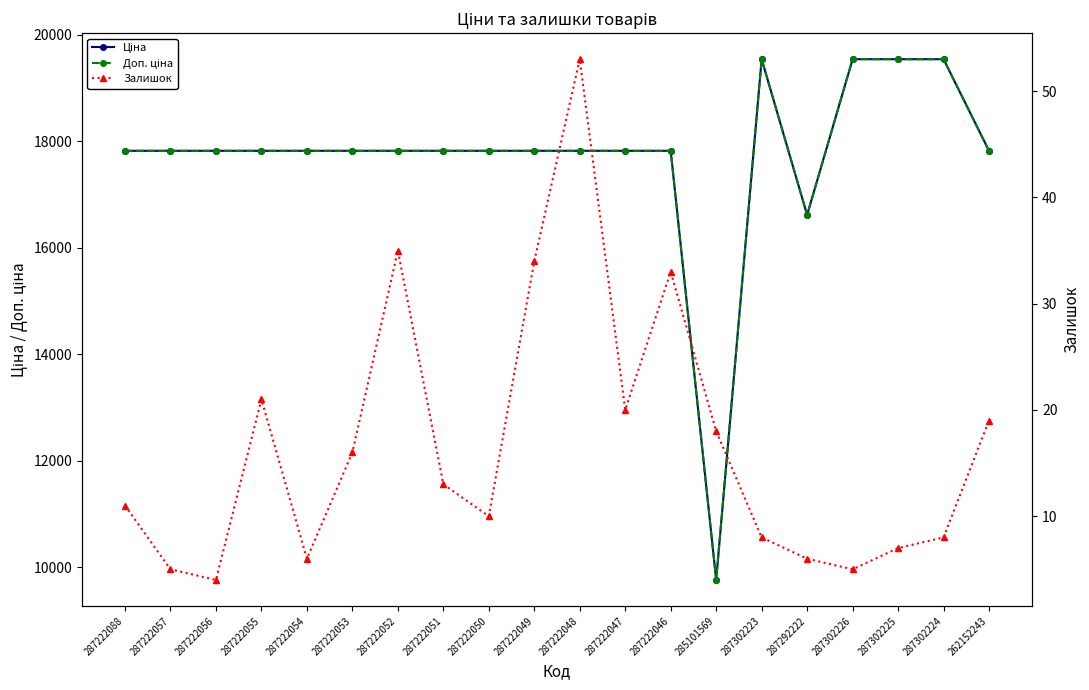

Which series has the largest total across all categories?

Ціна